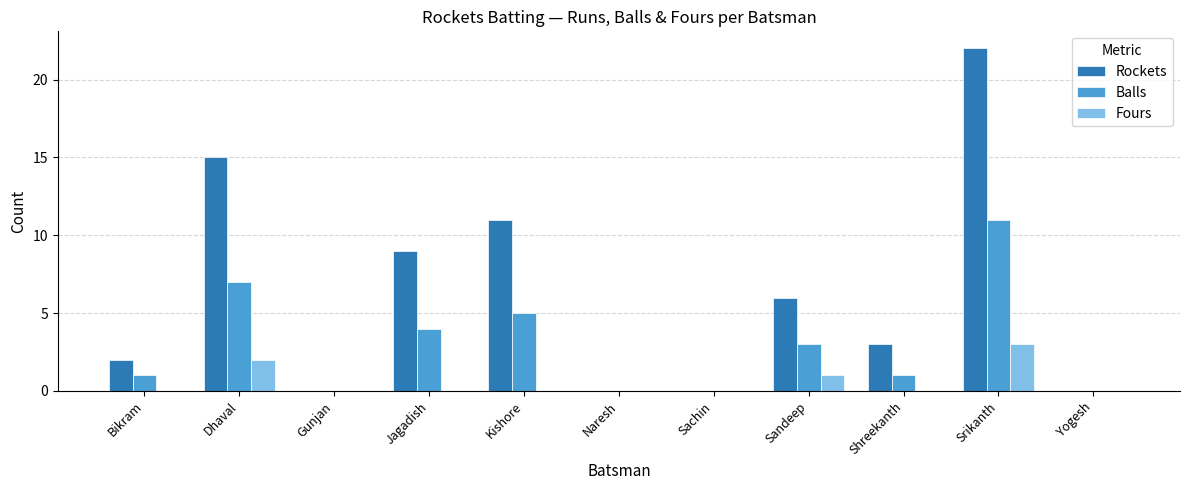

Is the value of Rockets at Sachin greater than the value of Fours at Sandeep?

No